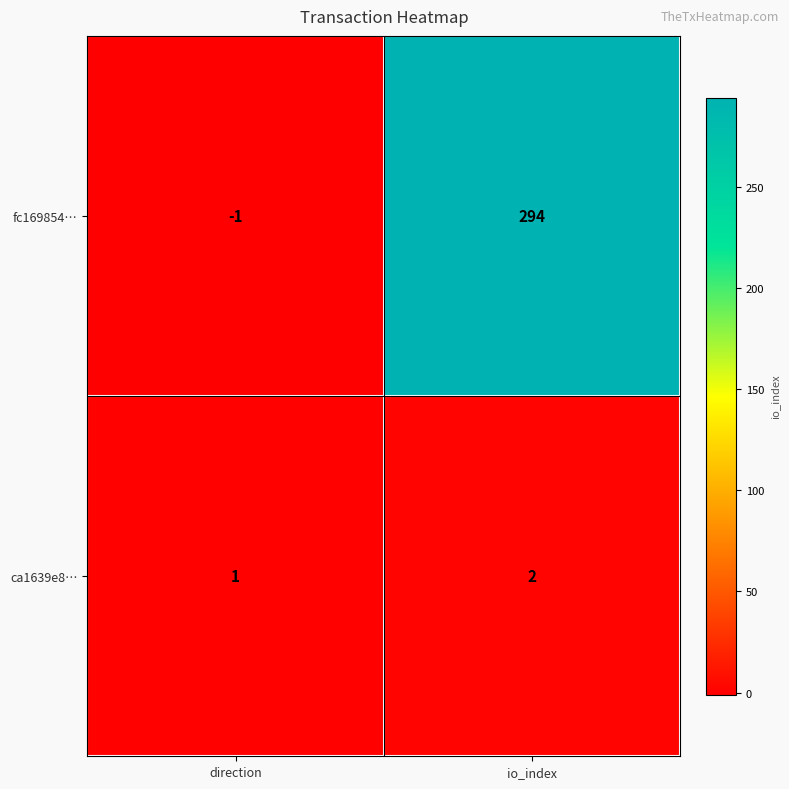

Reading left to right, transcribe all the data shown in this chart.

fc169854…: -1	294
ca1639e8…: 1	2